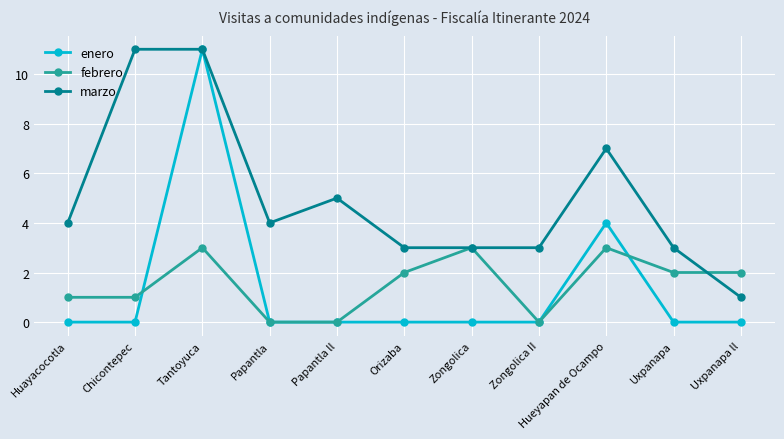

What is the sum of the febrero values at Uxpanapa and Huayacocotla?

3